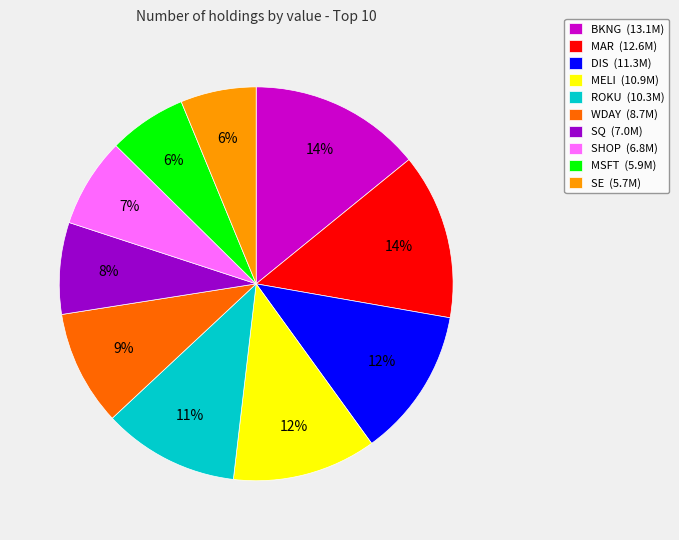

To the nearest percent, what portion does SHOP represent?

7%